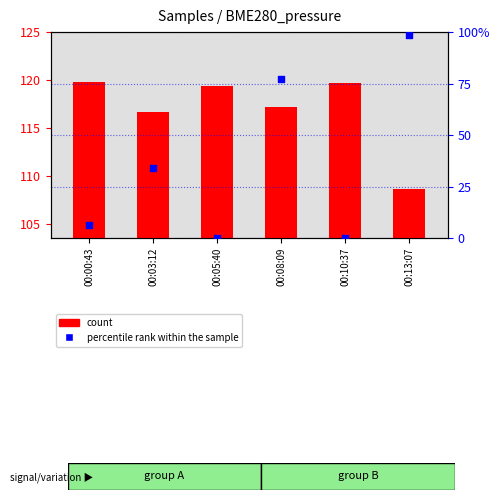

Which series contains the highest Y value?

count